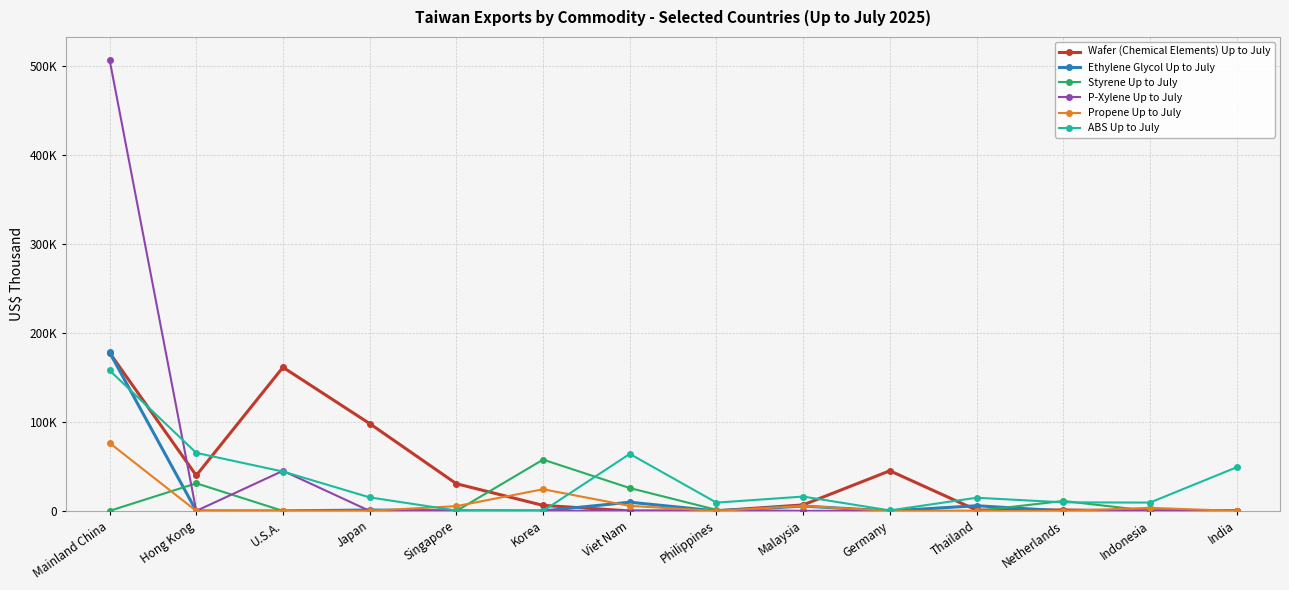

Where do Wafer (Chemical Elements) Up to July and Propene Up to July first cross each other?

Singapore and Korea